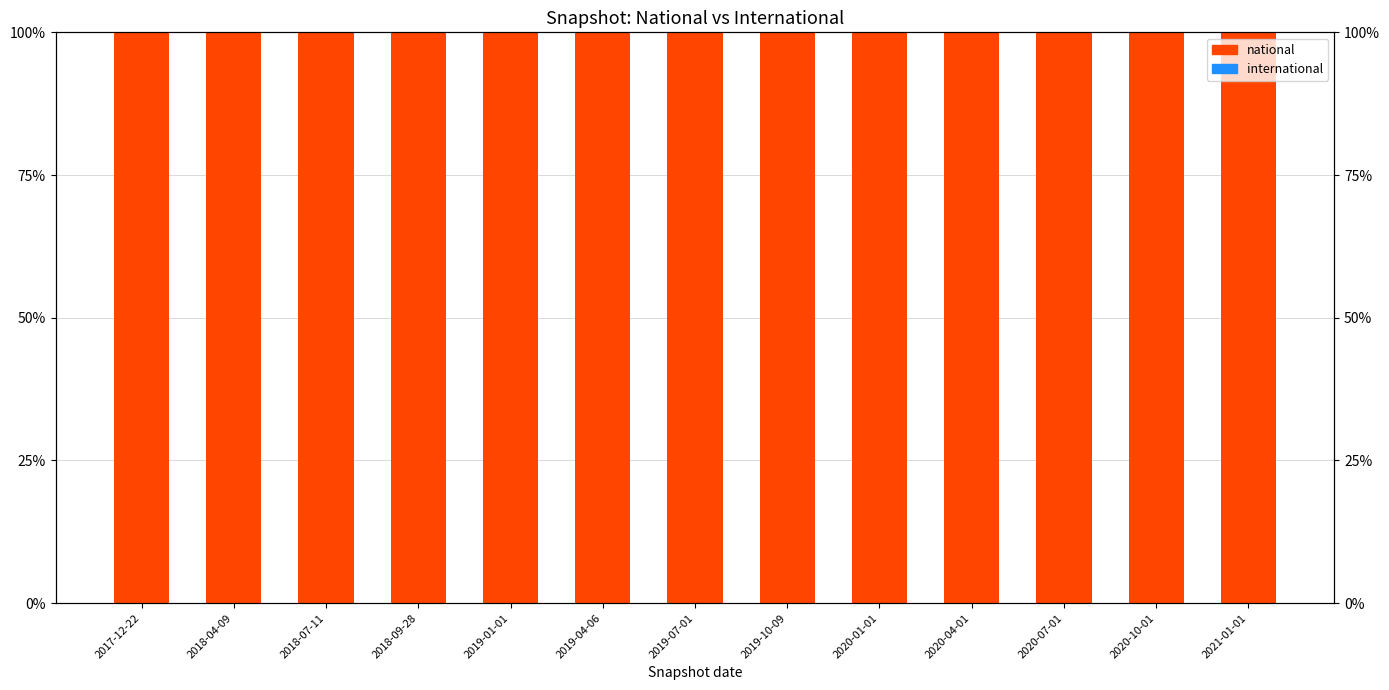

Which series has the largest total across all categories?

national